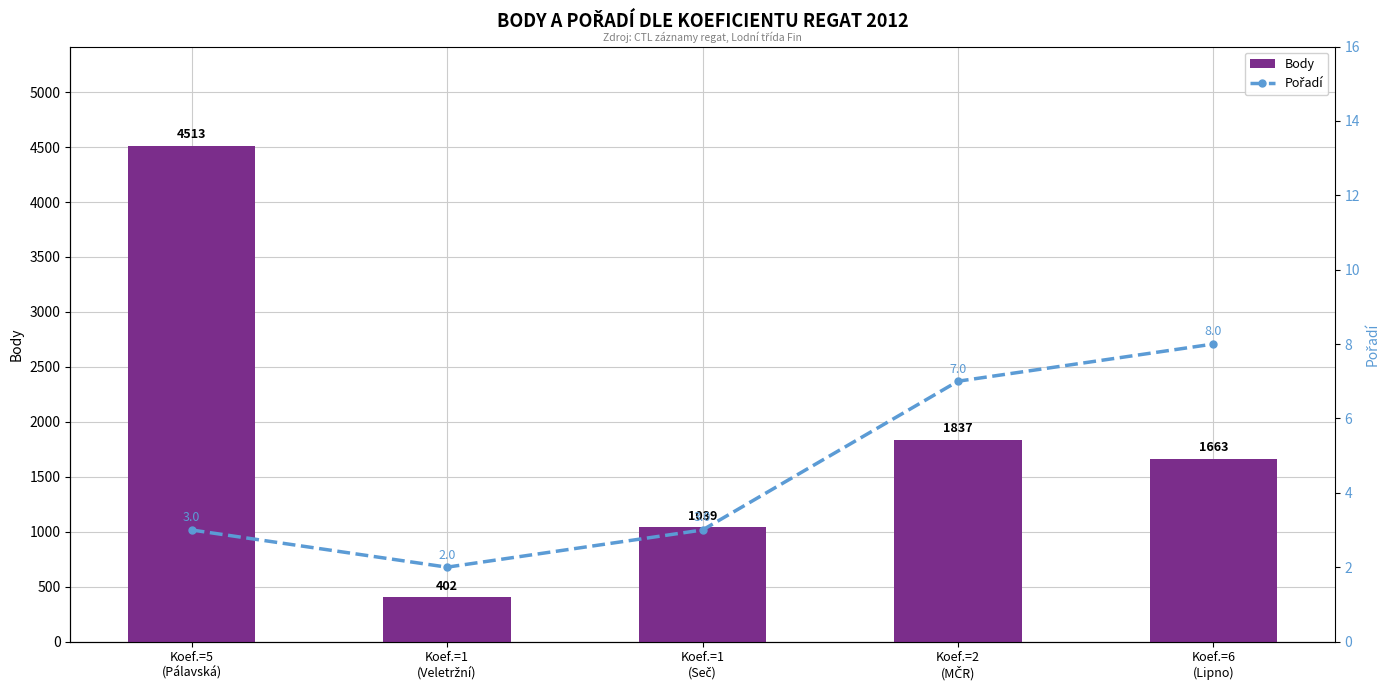

Which series has the widest spread of values?

Body